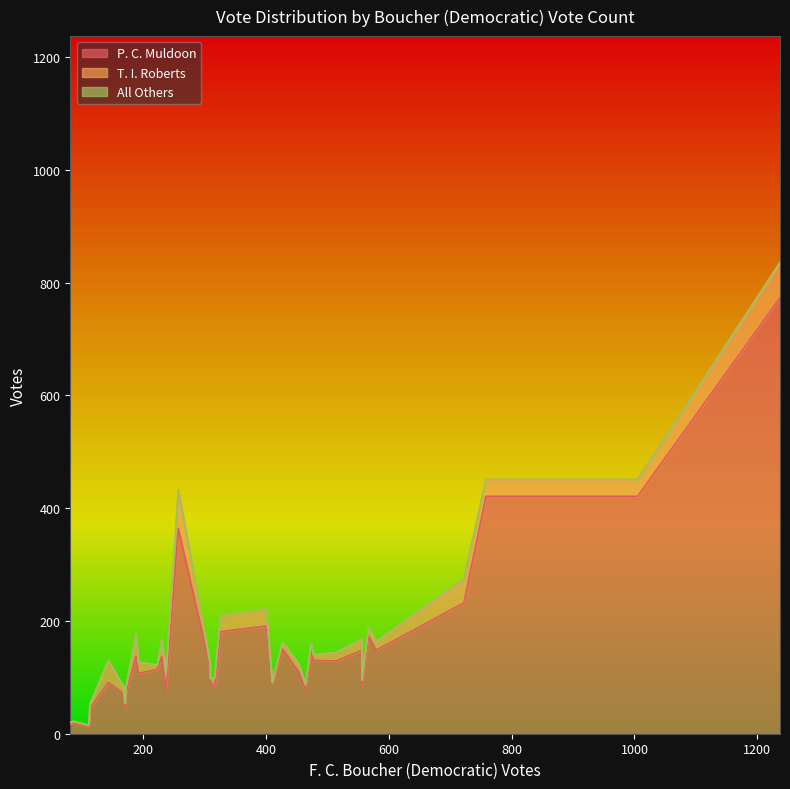

Reading left to right, transcribe all the data shown in this chart.

P. C. Muldoon: Bland-101=107	Bland-102=71	Bland-201=20	Bland-202=191	Bland-301=73	Bland-302=45	Bland-401=181	Bristol-1=421	Bristol-3=232	Bristol-2=421	Bristol-4=773	Bristol-Ab=77	Buchanan-102=82	Buchanan-103=114	Buchanan-104=148	Buchanan-201=17	Buchanan-202=84	Buchanan-203=129	Buchanan-301=148	Buchanan-302=173	Buchanan-402=118	Buchanan-403=149	Buchanan-404=30	Buchanan-501=80	Buchanan-502=13	Buchanan-503=130	Buchanan-601=93	Buchanan-602=110	Buchanan-603=90	Buchanan-701=121	Buchanan-702=150	Buchanan-703=46	Carroll-101=137	Carroll-102=364	Carroll-103=91	Carroll-104=137
T. I. Roberts: Bland-101=20	Bland-102=12	Bland-201=2	Bland-202=30	Bland-301=11	Bland-302=7	Bland-401=28	Bristol-1=29	Bristol-3=39	Bristol-2=29	Bristol-4=62	Bristol-Ab=28	Buchanan-102=16	Buchanan-103=8	Buchanan-104=20	Buchanan-201=3	Buchanan-202=11	Buchanan-203=15	Buchanan-301=16	Buchanan-302=15	Buchanan-402=5	Buchanan-403=11	Buchanan-404=3	Buchanan-501=7	Buchanan-502=2	Buchanan-503=10	Buchanan-601=5	Buchanan-602=14	Buchanan-603=1	Buchanan-701=10	Buchanan-702=12	Buchanan-703=8	Carroll-101=40	Carroll-102=68	Carroll-103=39	Carroll-104=30
All Others: Bland-101=0	Bland-102=0	Bland-201=0	Bland-202=0	Bland-301=0	Bland-302=0	Bland-401=0	Bristol-1=1	Bristol-3=4	Bristol-2=1	Bristol-4=1	Bristol-Ab=1	Buchanan-102=0	Buchanan-103=0	Buchanan-104=0	Buchanan-201=0	Buchanan-202=0	Buchanan-203=0	Buchanan-301=0	Buchanan-302=0	Buchanan-402=0	Buchanan-403=0	Buchanan-404=0	Buchanan-501=0	Buchanan-502=0	Buchanan-503=0	Buchanan-601=0	Buchanan-602=0	Buchanan-603=0	Buchanan-701=0	Buchanan-702=0	Buchanan-703=0	Carroll-101=0	Carroll-102=0	Carroll-103=0	Carroll-104=0